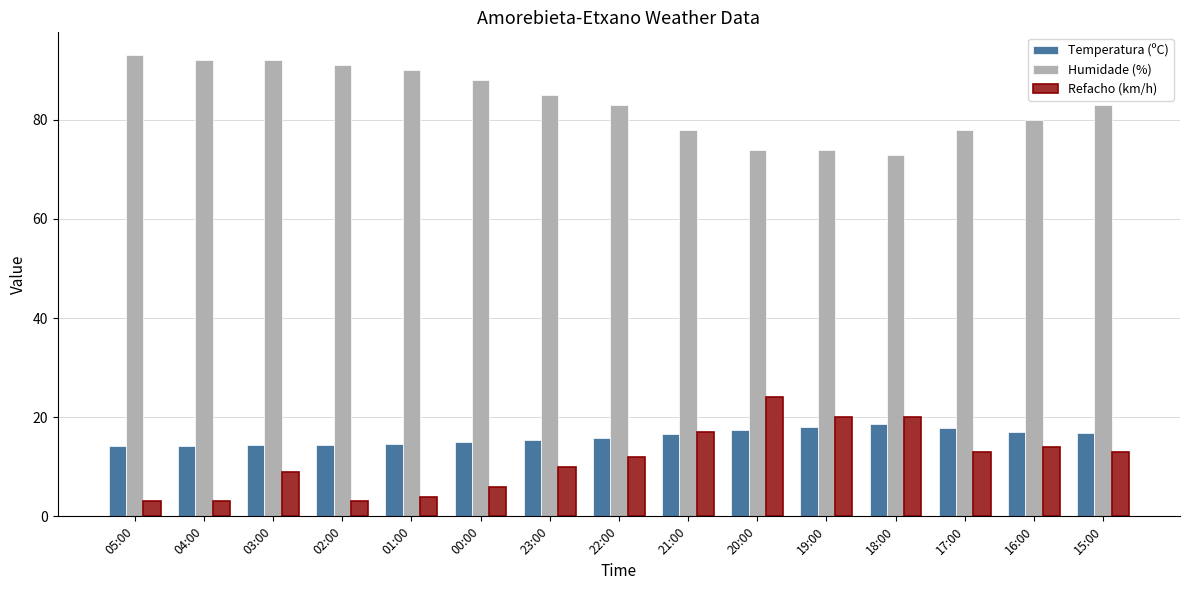

Count the number of categories in the chart.

15